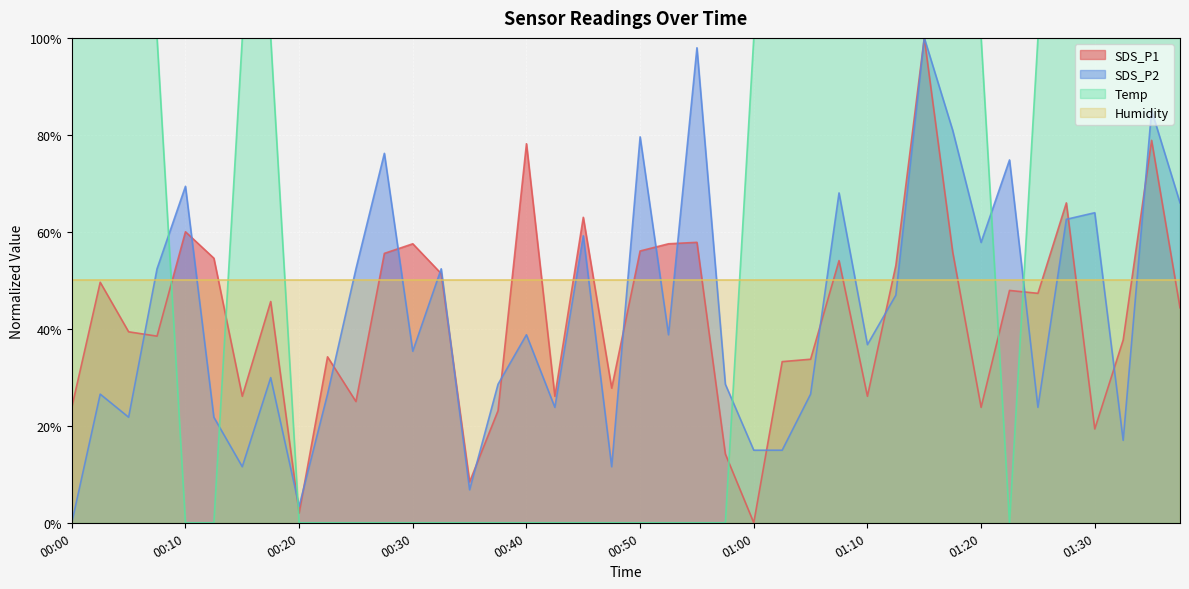

At which category is the sum across all series the highest?

01:15